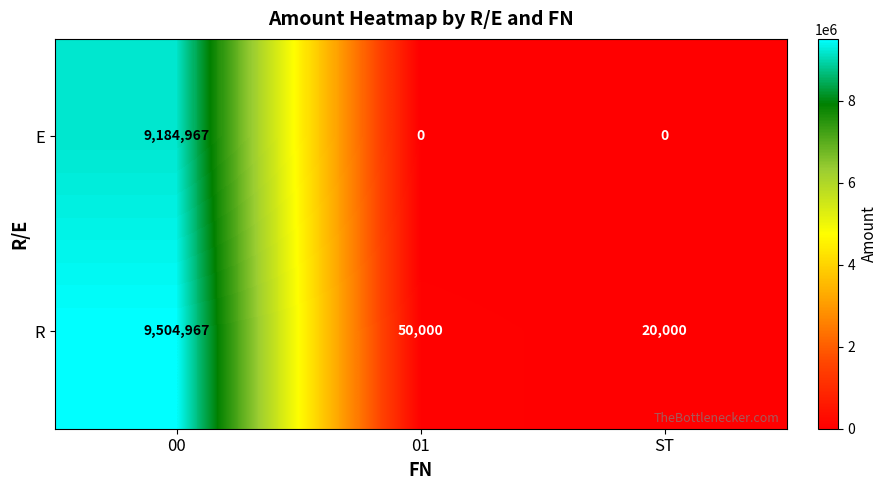

Between 00 and 01, which series saw the biggest shift?

R